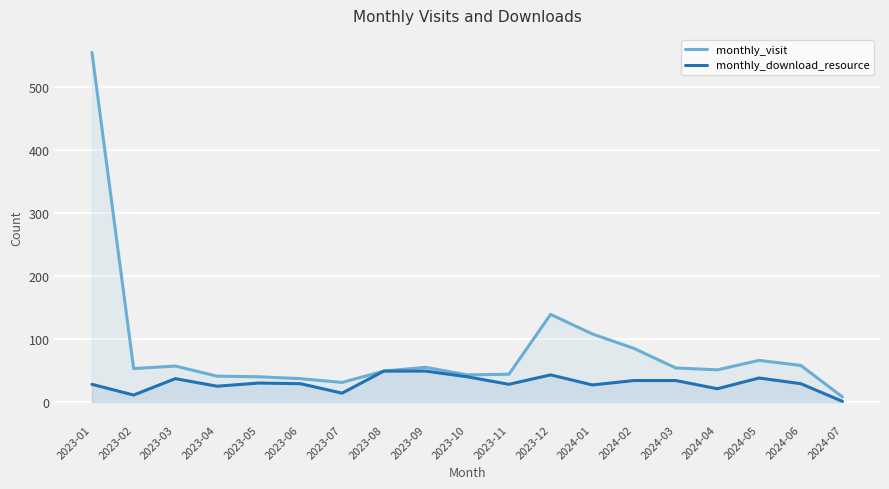

What is the minimum value for monthly_download_resource?

1